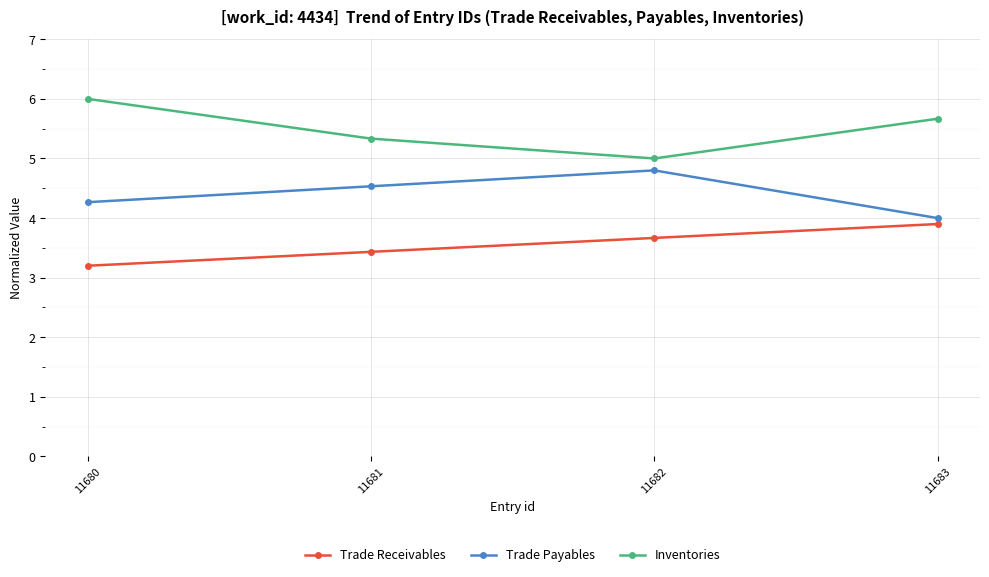

Where is the first local minimum for Inventories?

11682